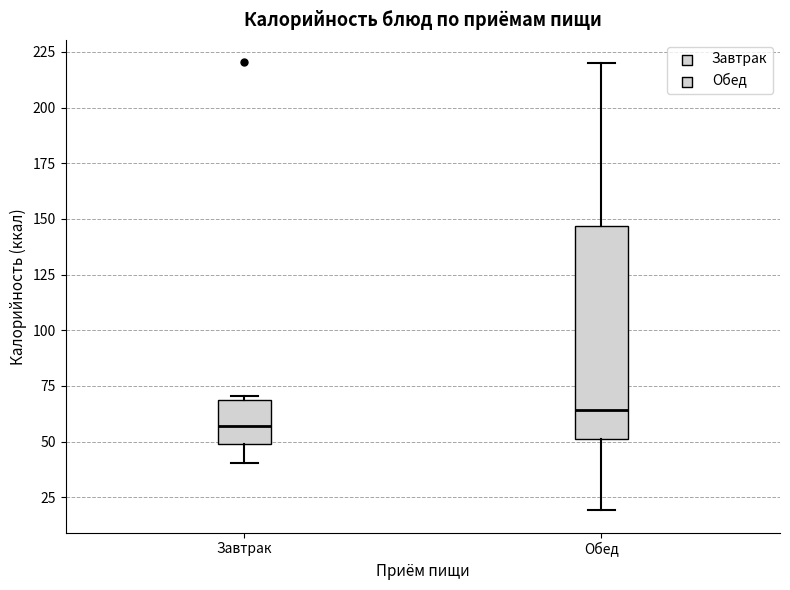

Reading left to right, read every box against the y-axis: the position of its median line, the range the box covers, and the ends of its whiskers. The values are not printed on the chart, so give them approximately, as read against the axis.

Завтрак: median 55, box 50 to 70, whiskers 40 to 70 (just above the box's upper edge)
Обед: median 65, box 50 to 145, whiskers 20 to 220